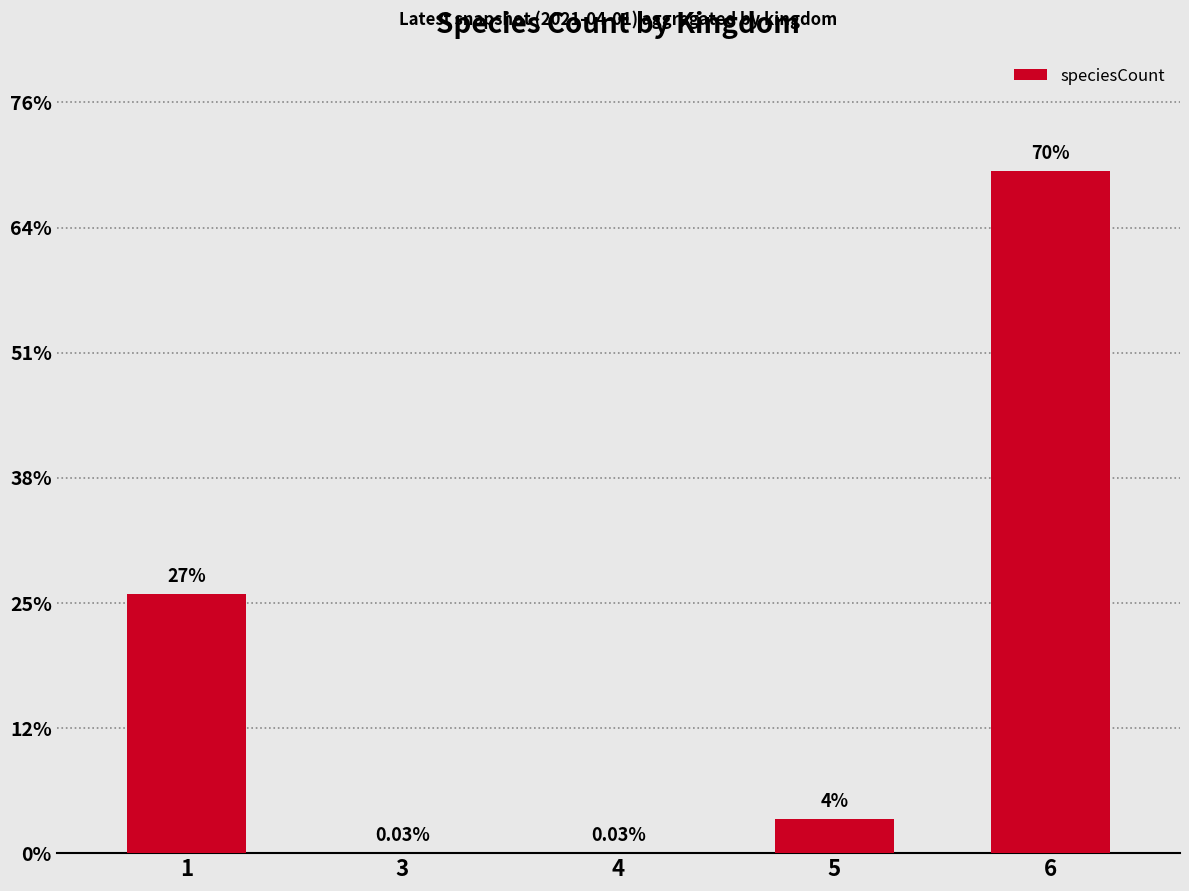

How many data points are less than 138?

2